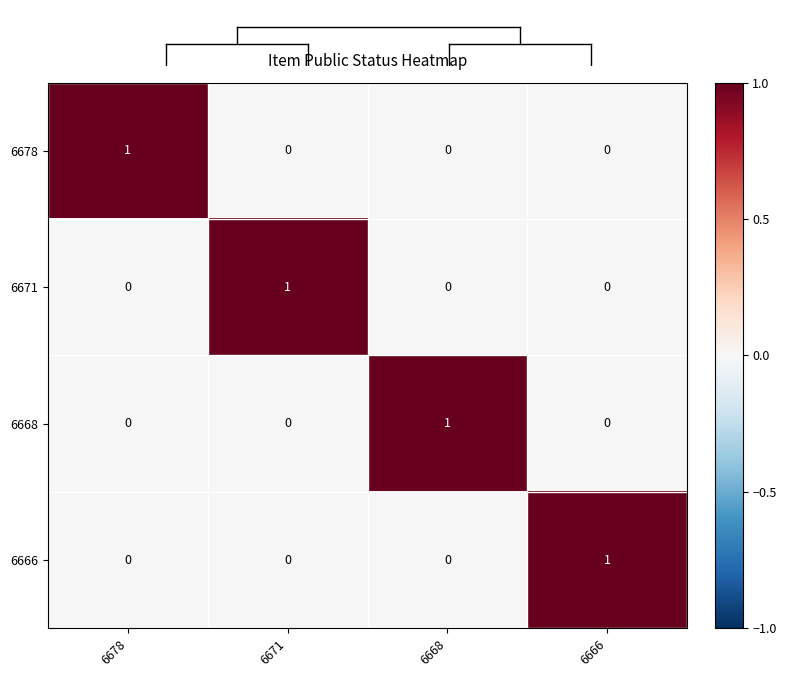

Reading left to right, extract all data points from this chart.

6678: 1	0	0	0
6671: 0	1	0	0
6668: 0	0	1	0
6666: 0	0	0	1